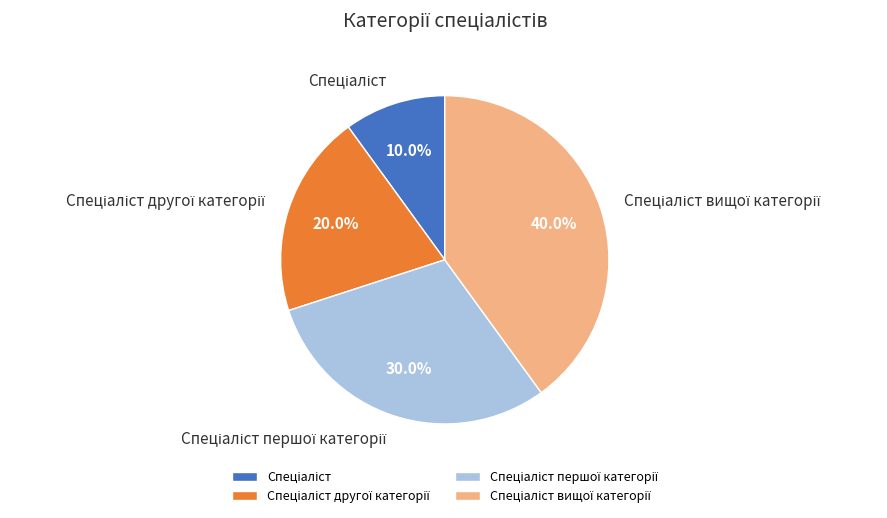

Is there a majority slice in this chart?

No